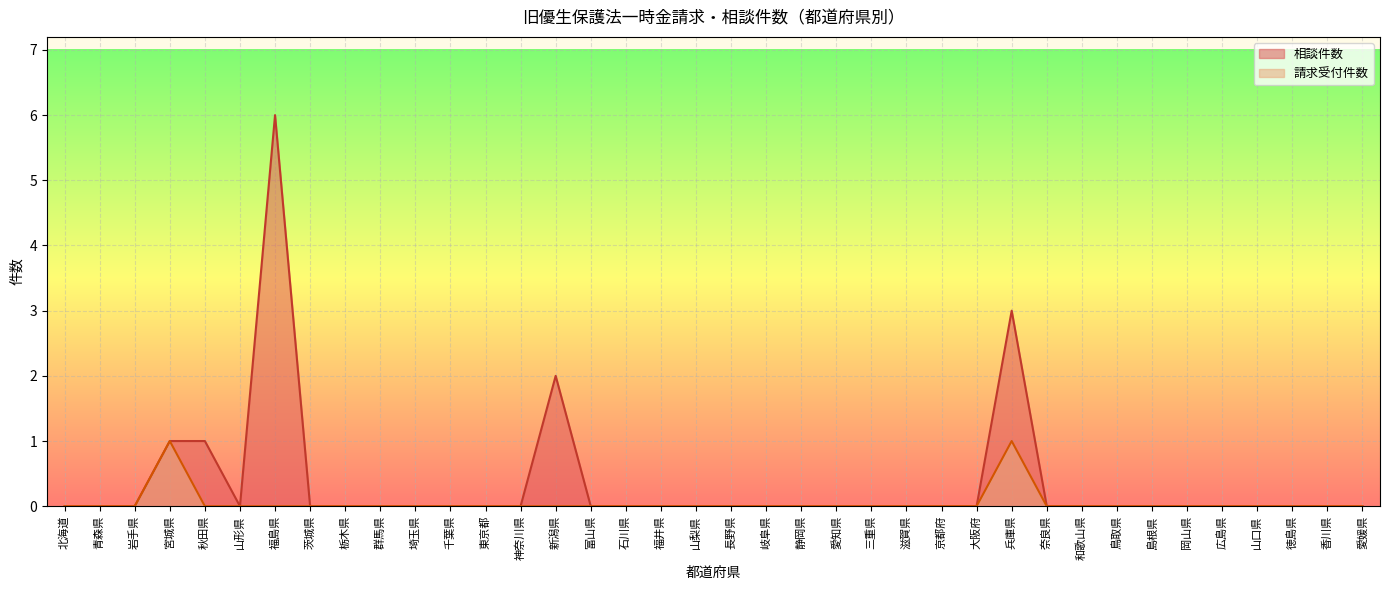

At which label is 請求受付件数 closest to 0?

北海道